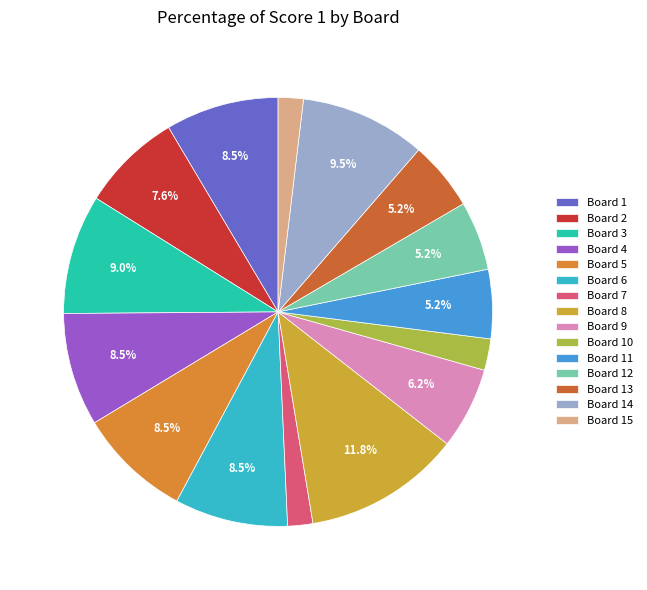

Is there any slice that represents more than half of the pie?

No